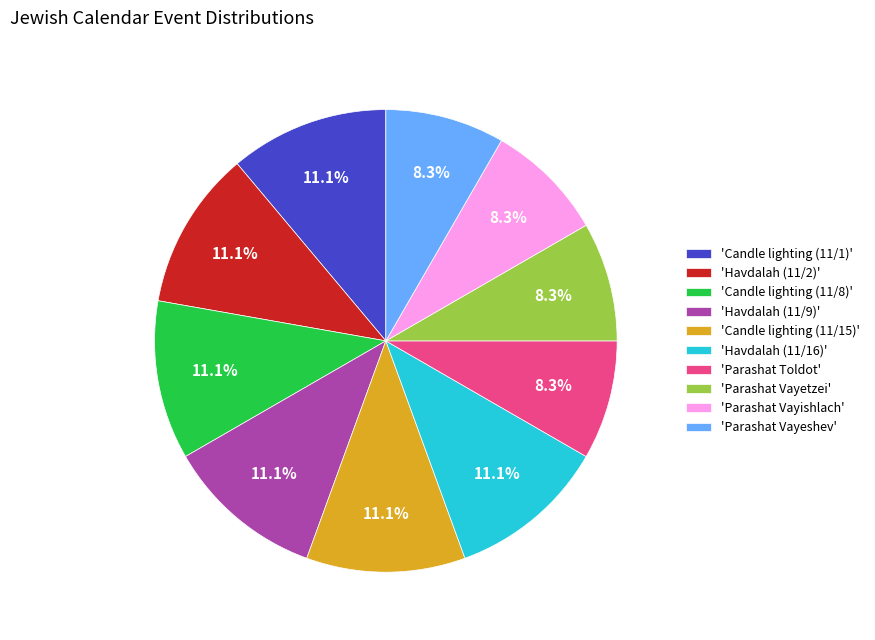

To the nearest percent, what is the difference between the largest and smallest slice percentages?

3%